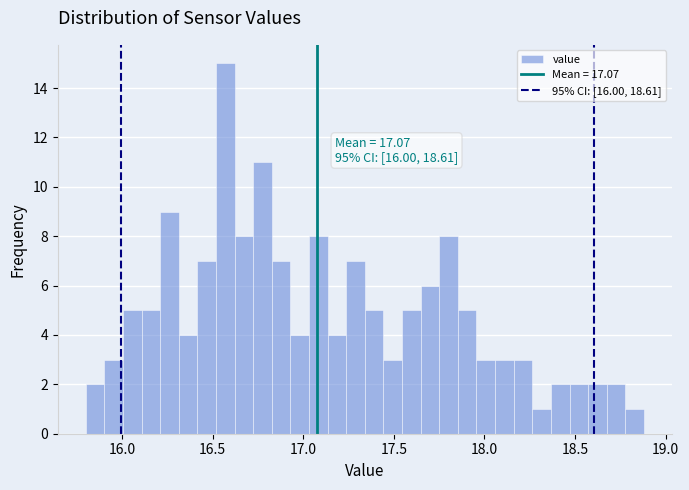

Read against the x-axis, roughly where is the centre of the tallest bar?

16.55